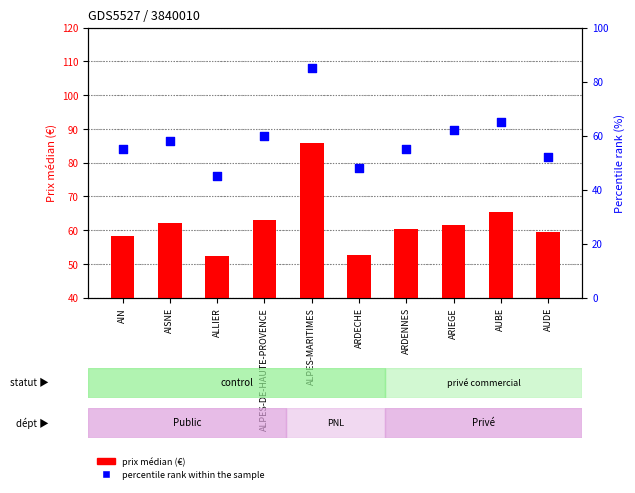

At which category is the sum across all series the highest?

ALPES-MARITIMES